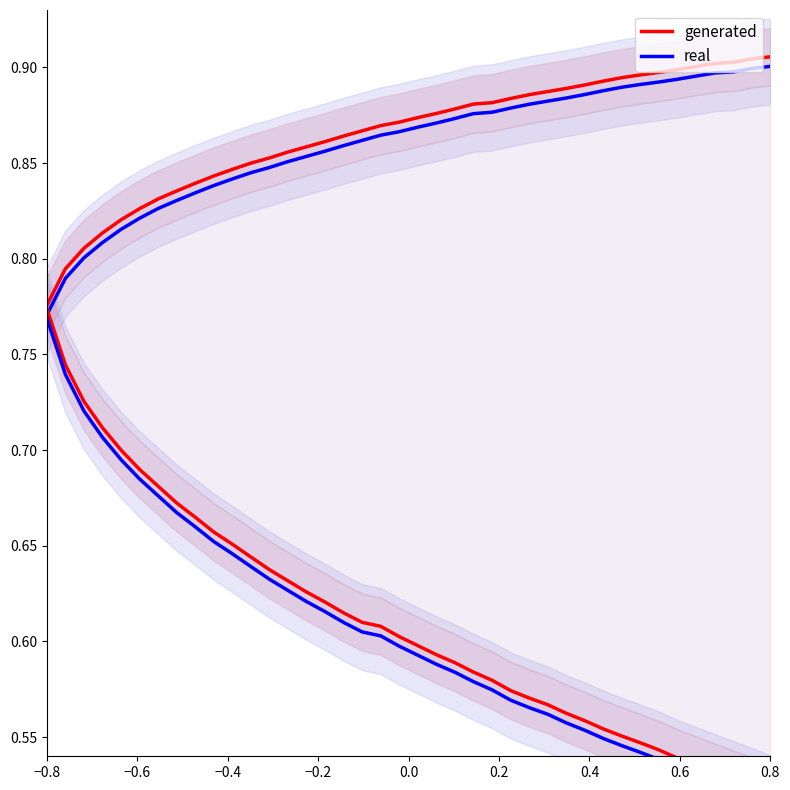

At which category is the sum across all series the highest?

0.8